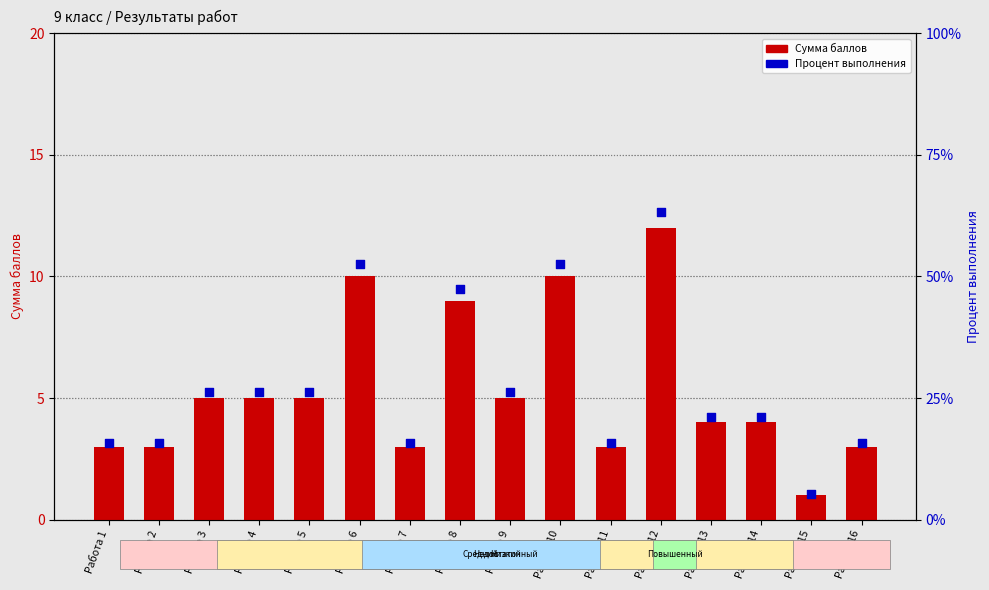

Which series contains the lowest Y value?

Сумма баллов